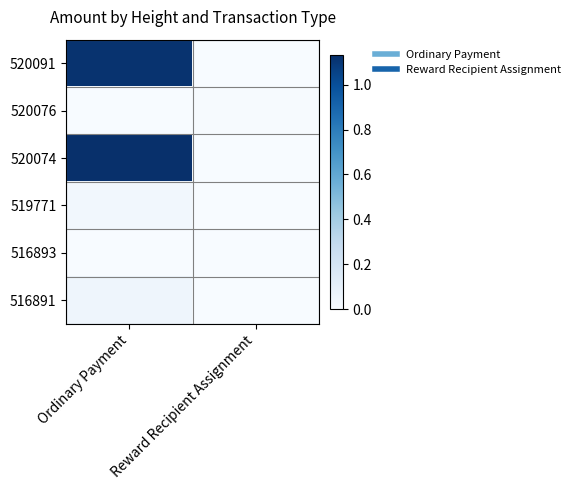

Reading left to right, transcribe all the data shown in this chart.

520091: Ordinary Payment=1.1	Reward Recipient Assignment=0.0
520076: Ordinary Payment=0.0	Reward Recipient Assignment=0.0
520074: Ordinary Payment=1.1	Reward Recipient Assignment=0.0
519771: Ordinary Payment=0.0	Reward Recipient Assignment=0.0
516893: Ordinary Payment=0.0	Reward Recipient Assignment=0.0
516891: Ordinary Payment=0.1	Reward Recipient Assignment=0.0